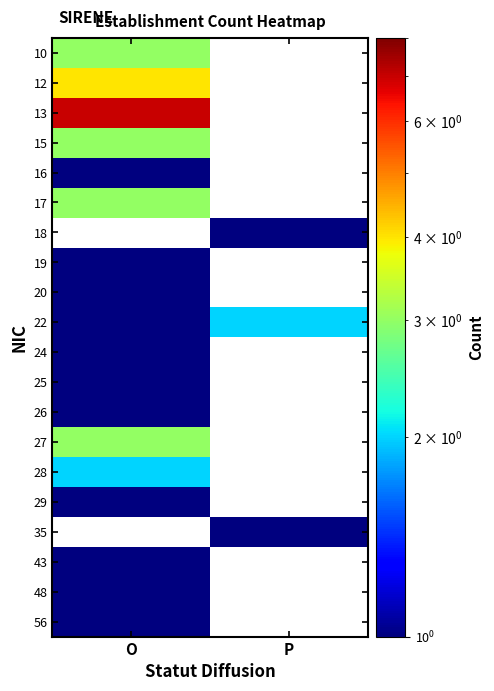

Reading left to right, list all the values displayed in this chart.

10: O=3.0	P=0.1
12: O=4.0	P=0.1
13: O=7.0	P=0.1
15: O=3.0	P=0.1
16: O=1.0	P=0.1
17: O=3.0	P=0.1
18: O=0.1	P=1.0
19: O=1.0	P=0.1
20: O=1.0	P=0.1
22: O=1.0	P=2.0
24: O=1.0	P=0.1
25: O=1.0	P=0.1
26: O=1.0	P=0.1
27: O=3.0	P=0.1
28: O=2.0	P=0.1
29: O=1.0	P=0.1
35: O=0.1	P=1.0
43: O=1.0	P=0.1
48: O=1.0	P=0.1
56: O=1.0	P=0.1